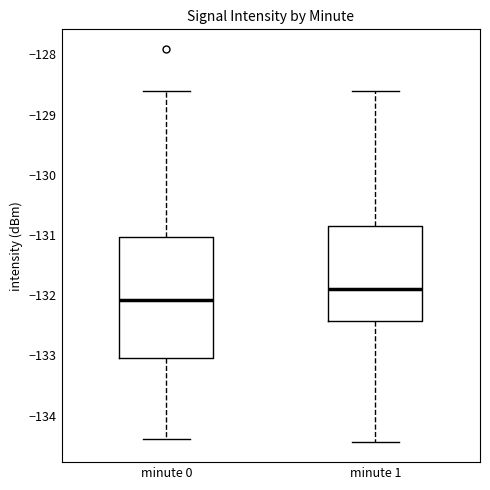

Reading left to right, read every box against the y-axis: the position of its median line, the range the box covers, and the ends of its whiskers. The values are not printed on the chart, so give them approximately, as read against the axis.

minute 0: median -132.1, box -133.0 to -131.0, whiskers -134.4 to -128.6
minute 1: median -131.9, box -132.4 to -130.9, whiskers -134.4 to -128.6